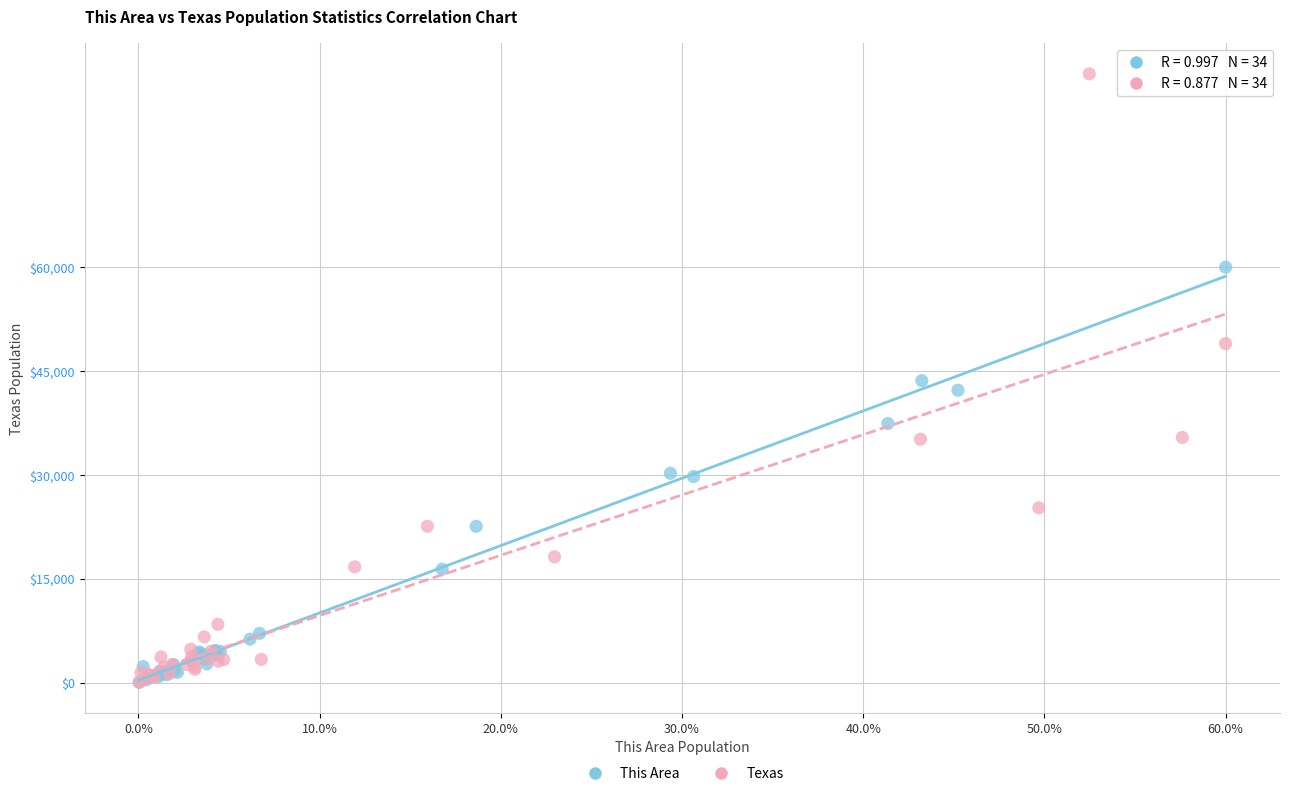

Which series has the largest Y range (max minus min)?

Texas